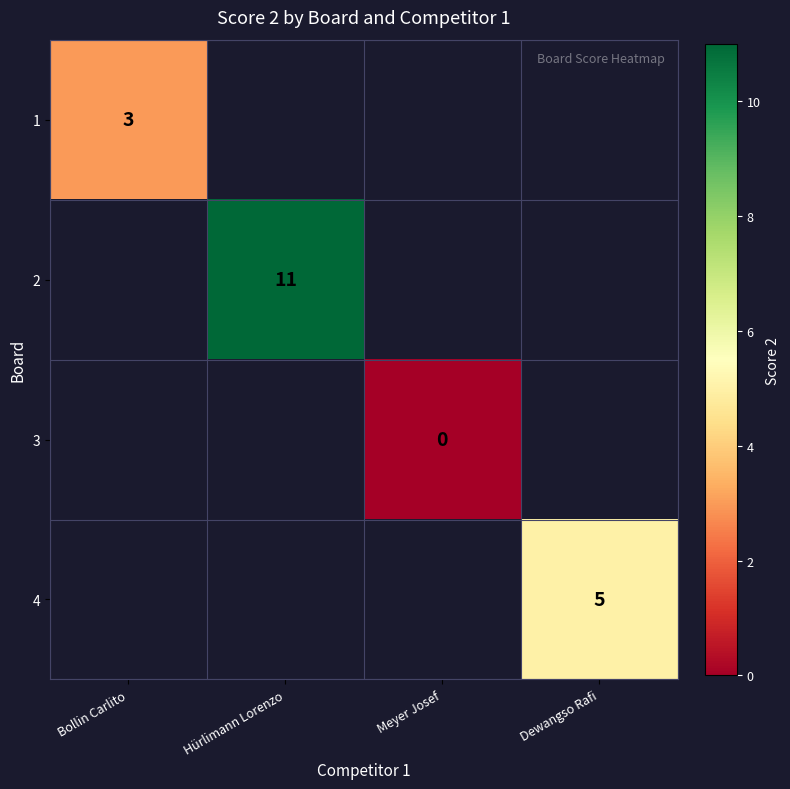

True or false: 4 has a value of 7 at Dewangso Rafi.

False